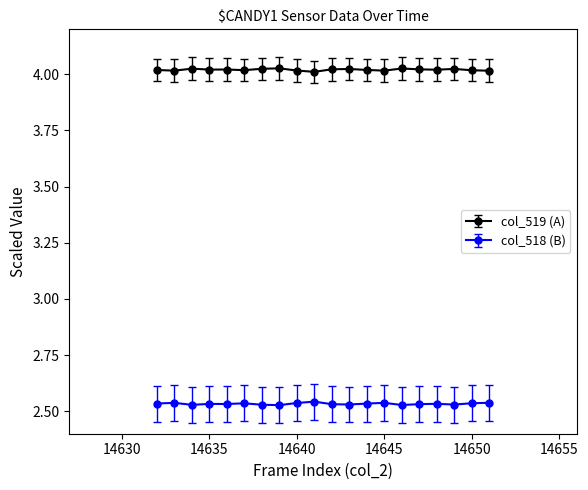

Rank the series by their maximum value, from highest to lowest.

col_519 (A), col_518 (B)